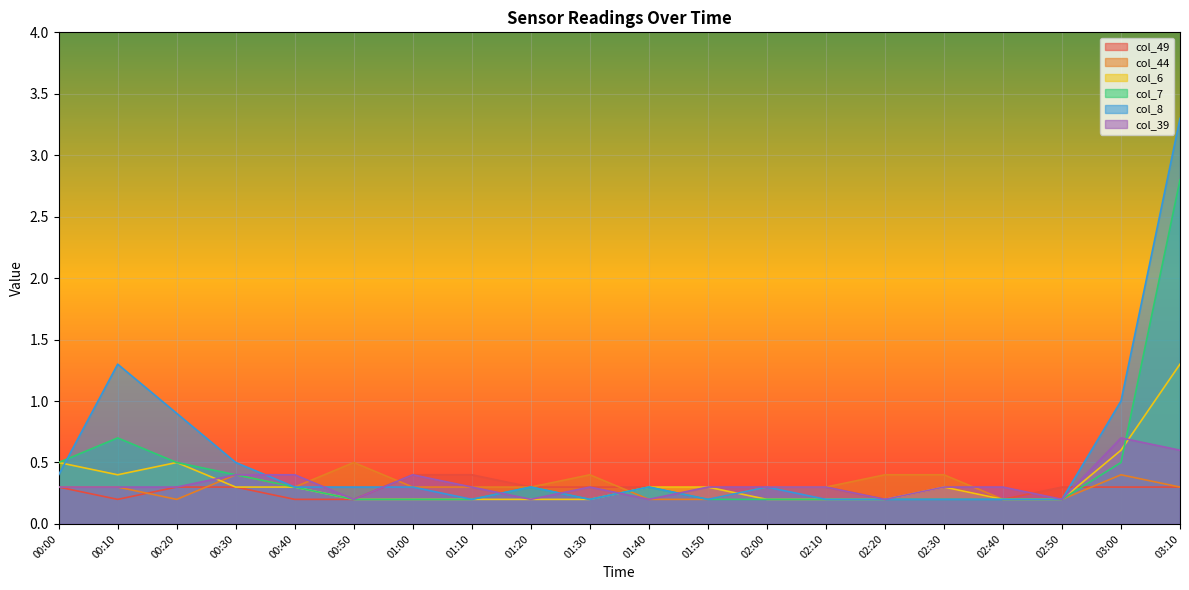

Between which two adjacent categories do col_49 and col_44 first intersect?

00:10 and 00:20